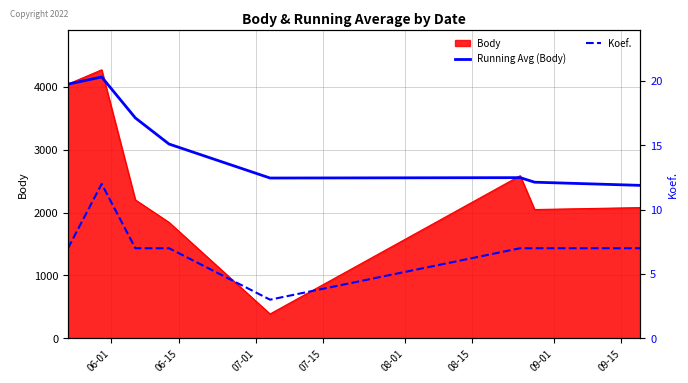

How many Koef. values are between 7 and 8?

6